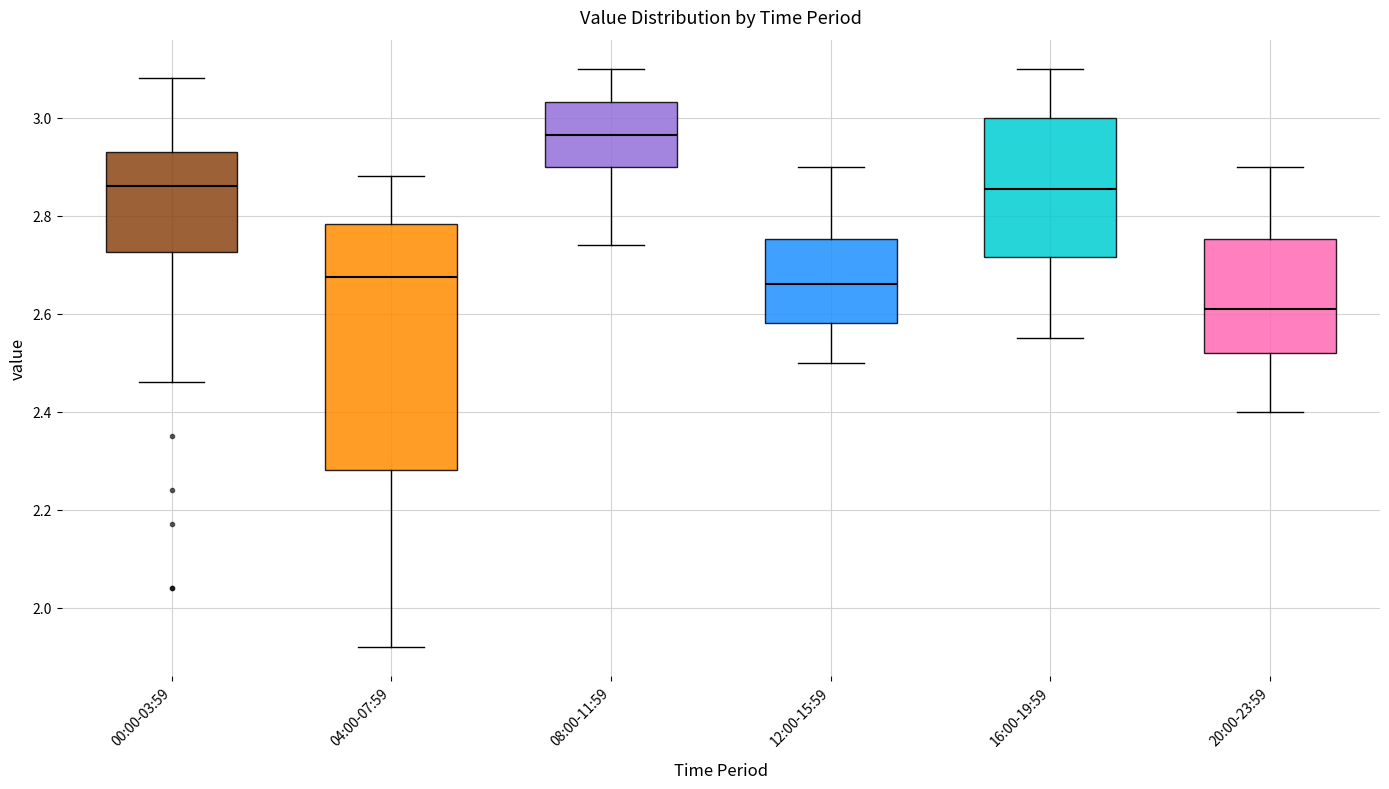

Reading left to right, read every box against the y-axis: the position of its median line, the range the box covers, and the ends of its whiskers. The values are not printed on the chart, so give them approximately, as read against the axis.

00:00-03:59: median 2.86, box 2.72 to 2.94, whiskers 2.46 to 3.08
04:00-07:59: median 2.68, box 2.28 to 2.78, whiskers 1.92 to 2.88
08:00-11:59: median 2.96, box 2.90 to 3.04, whiskers 2.74 to 3.10
12:00-15:59: median 2.66, box 2.58 to 2.76, whiskers 2.50 to 2.90
16:00-19:59: median 2.86, box 2.72 to 3.00, whiskers 2.56 to 3.10
20:00-23:59: median 2.62, box 2.52 to 2.76, whiskers 2.40 to 2.90